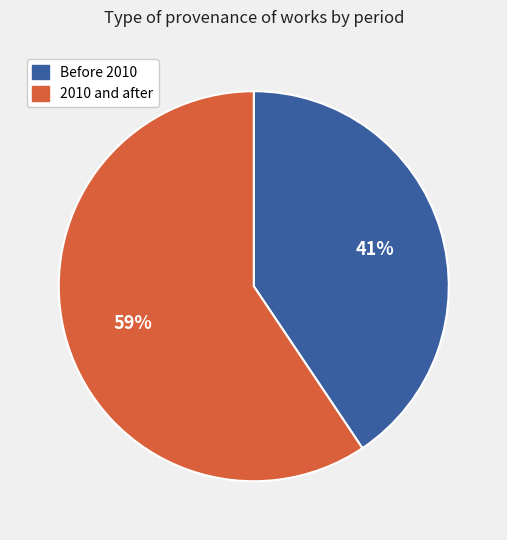

Which has a higher value, Before 2010 or 2010 and after?

2010 and after